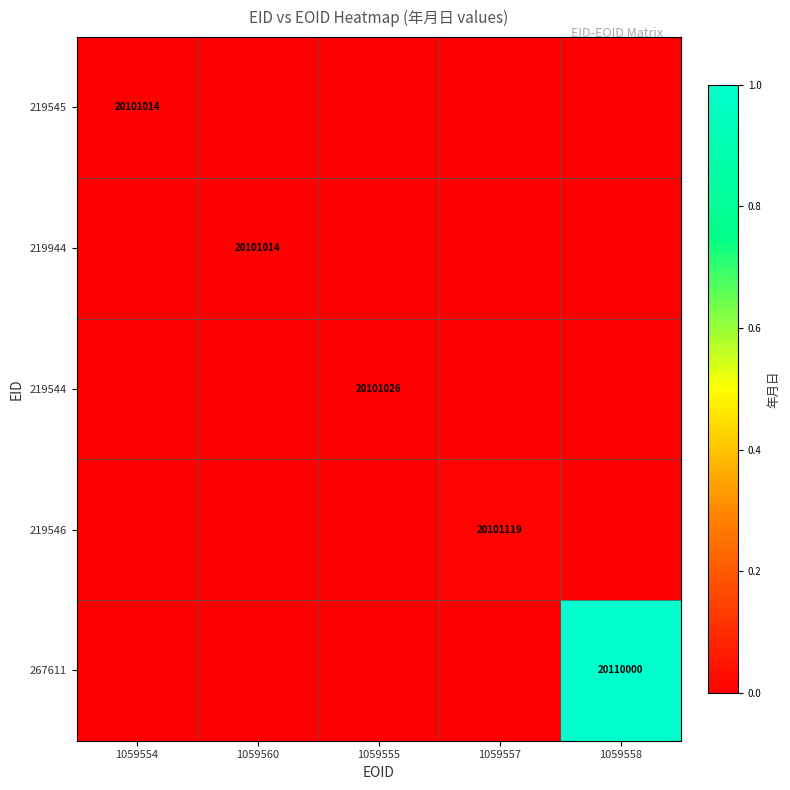

At 1059557, list the series in order from largest to smallest.

219546, 219545, 219944, 219544, 267611